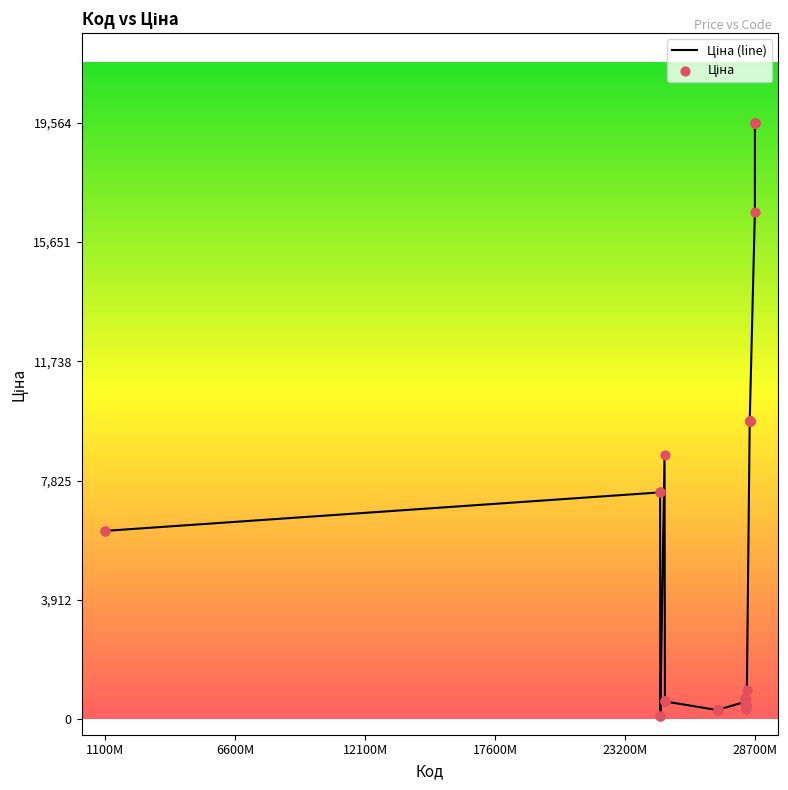

What is the greatest value displayed?

19564.9